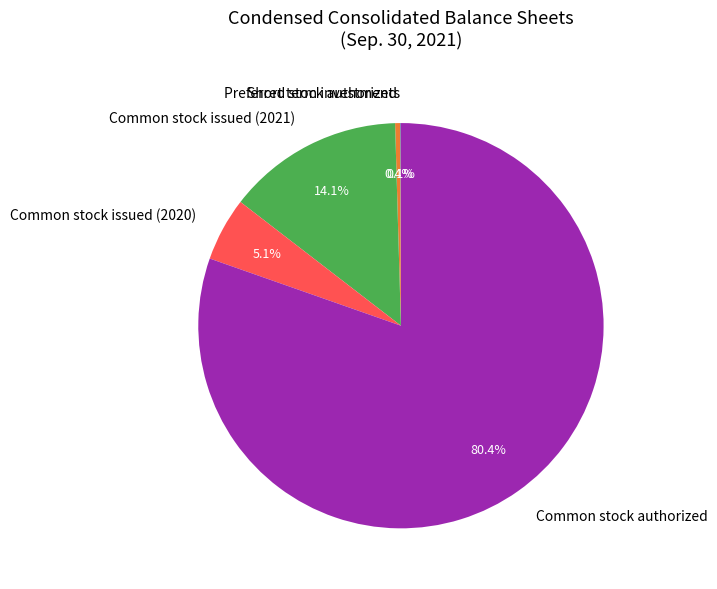

What is the largest slice in the pie chart?

Common stock authorized